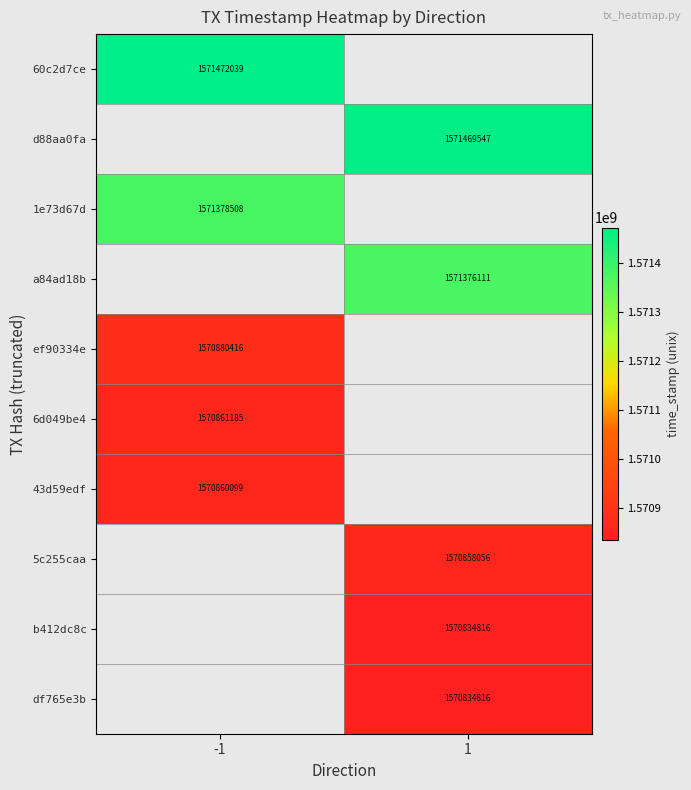

The d88aa0fa series shows 1571469547 at 1. True or false?

True